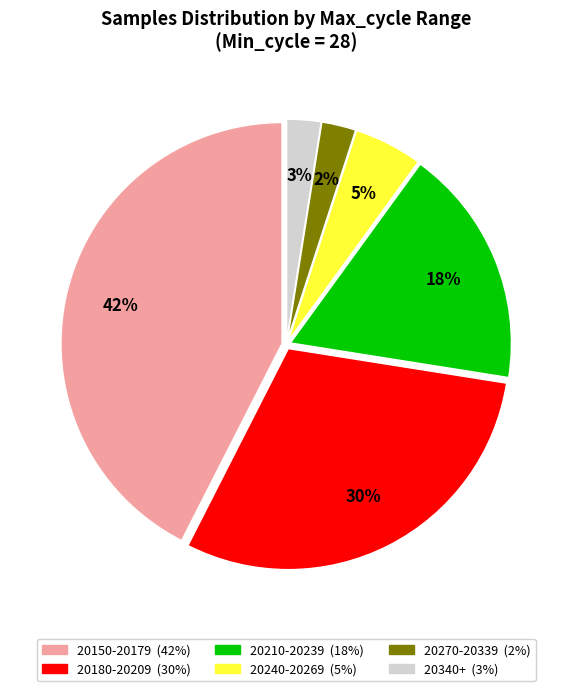

To the nearest percent, what is the average slice percentage?

17%